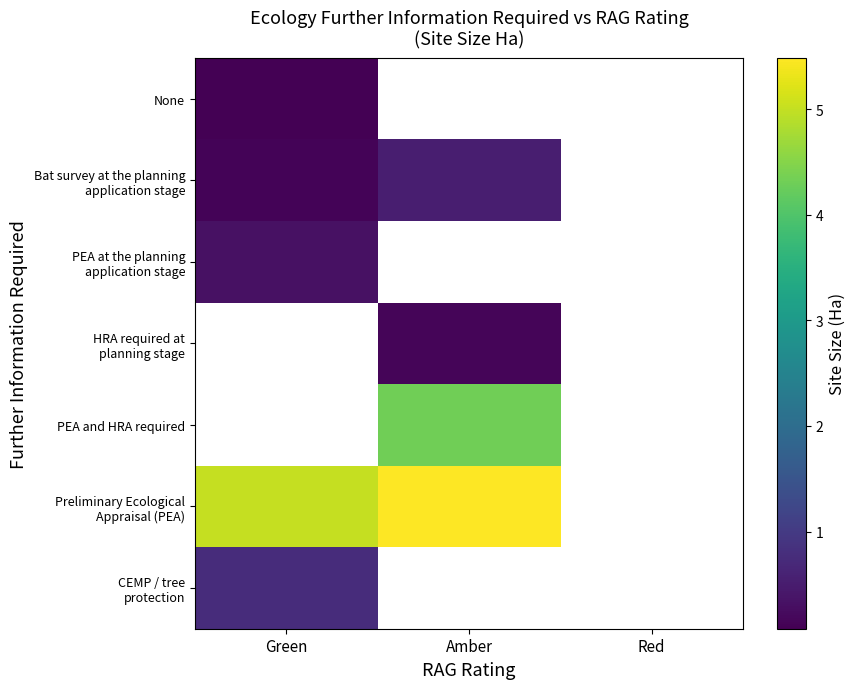

At which category does the chart reach its minimum across all series?

Green